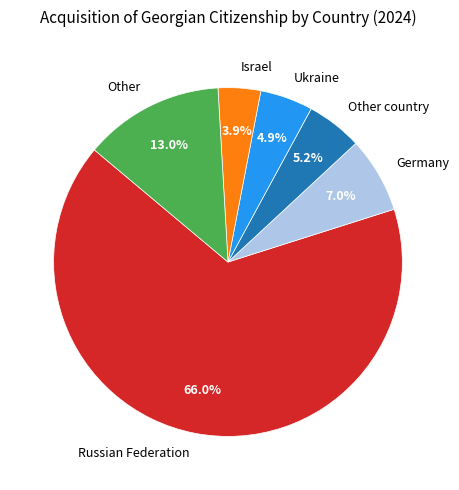

How many slices are in this pie chart?

6